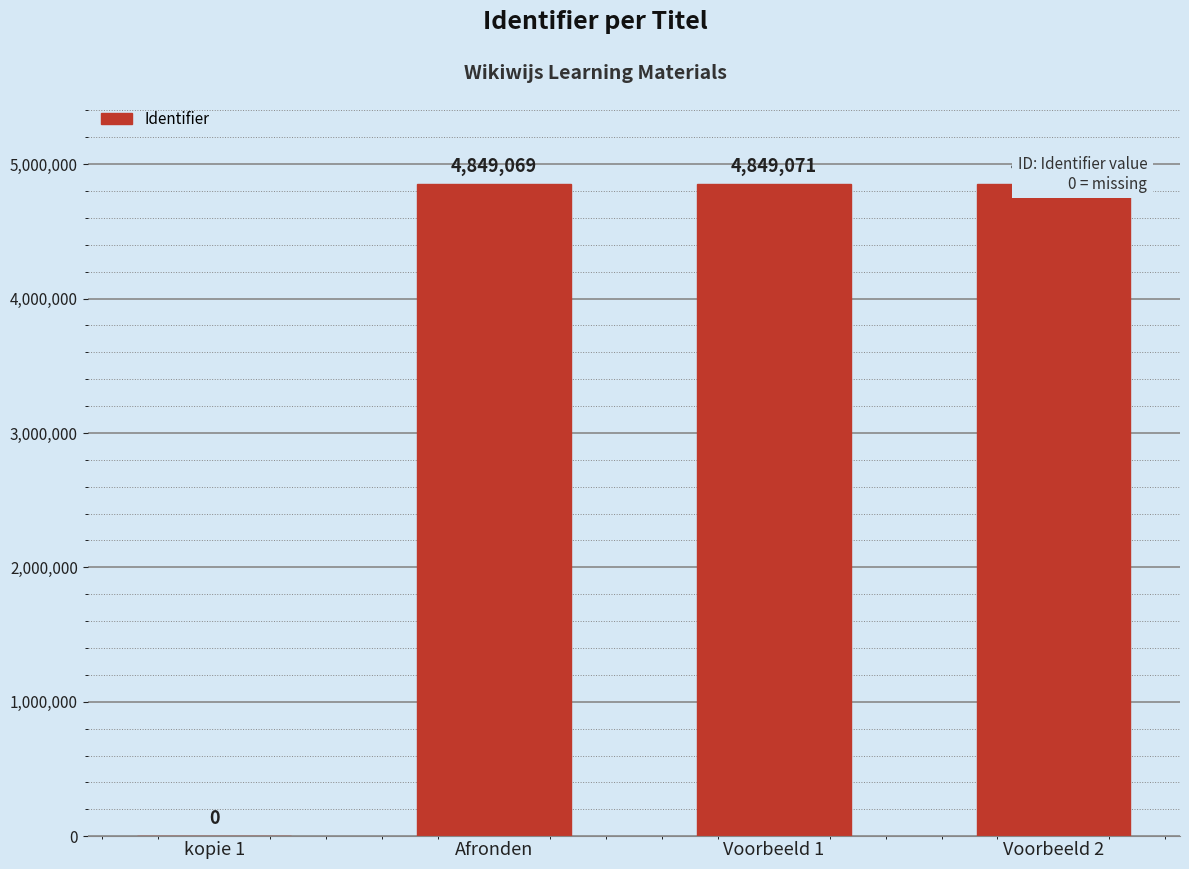

Reading right to left, what are all the values shown in this chart?

4849073	4849071	4849069	0